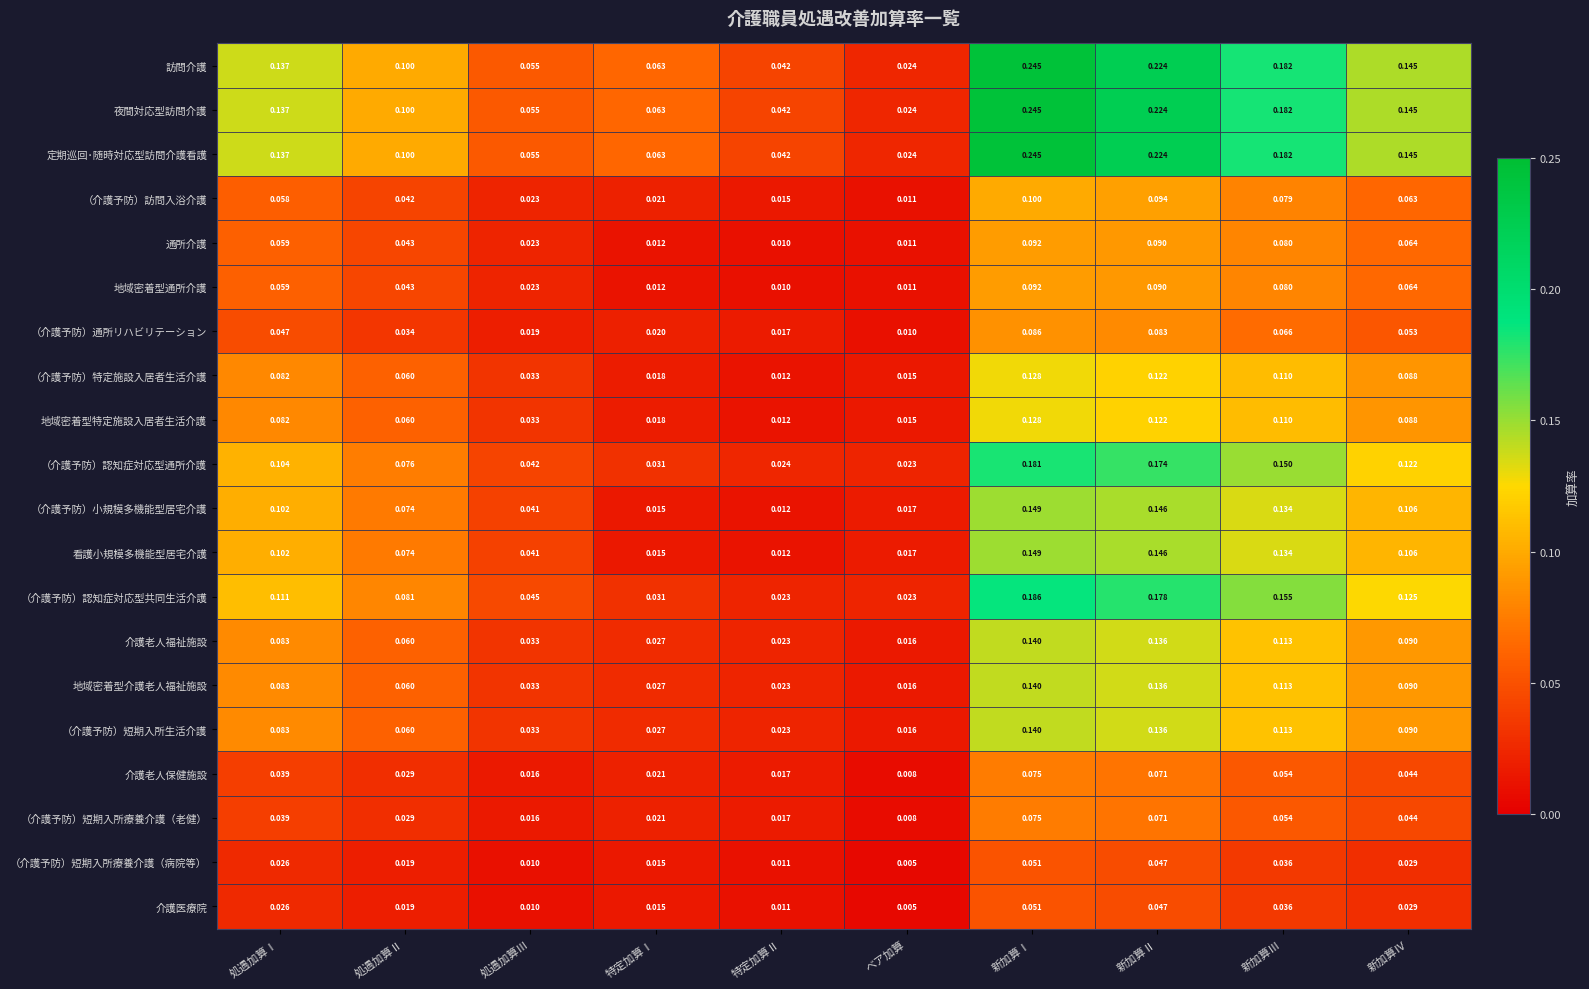

Which category has the highest value across all series?

新加算Ⅰ